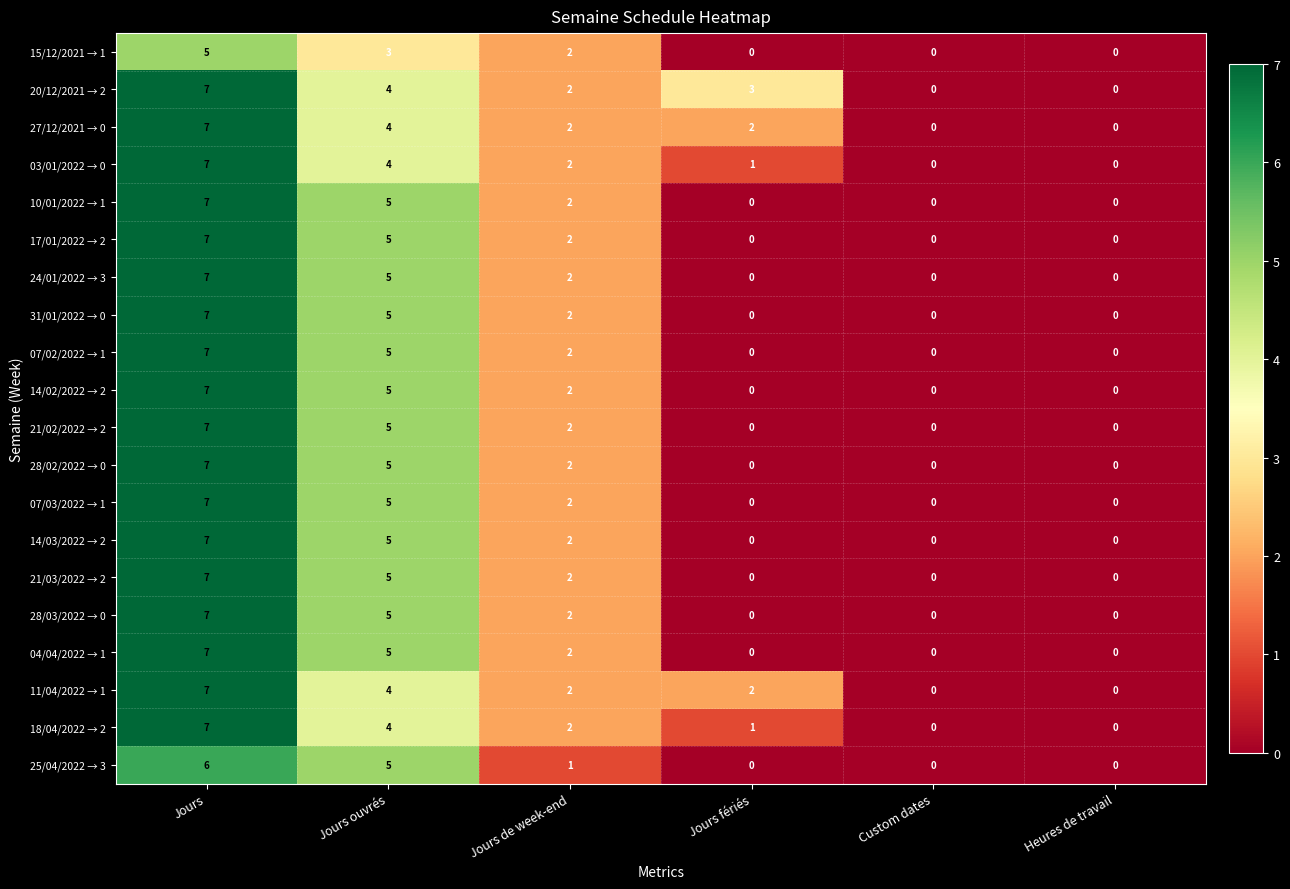

What is the spread (max minus min) of values at Jours de week-end?

1